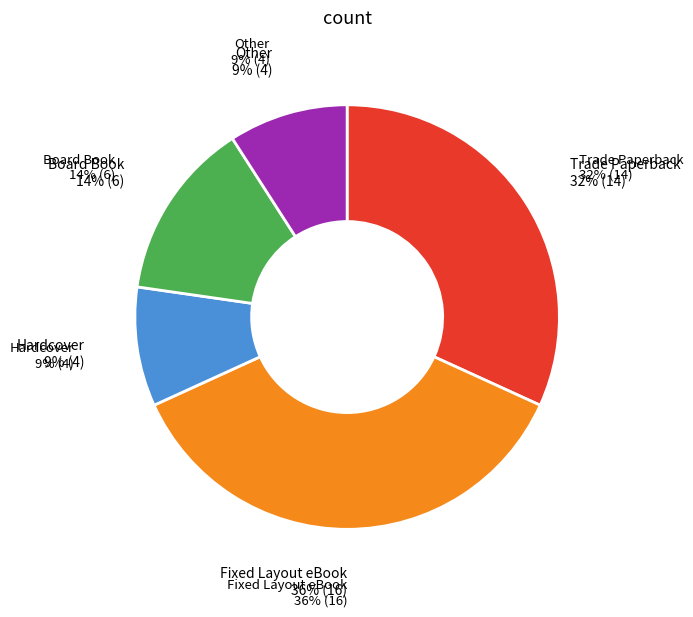

Is it true that Trade Paperback (3) is 1% of the pie?

False